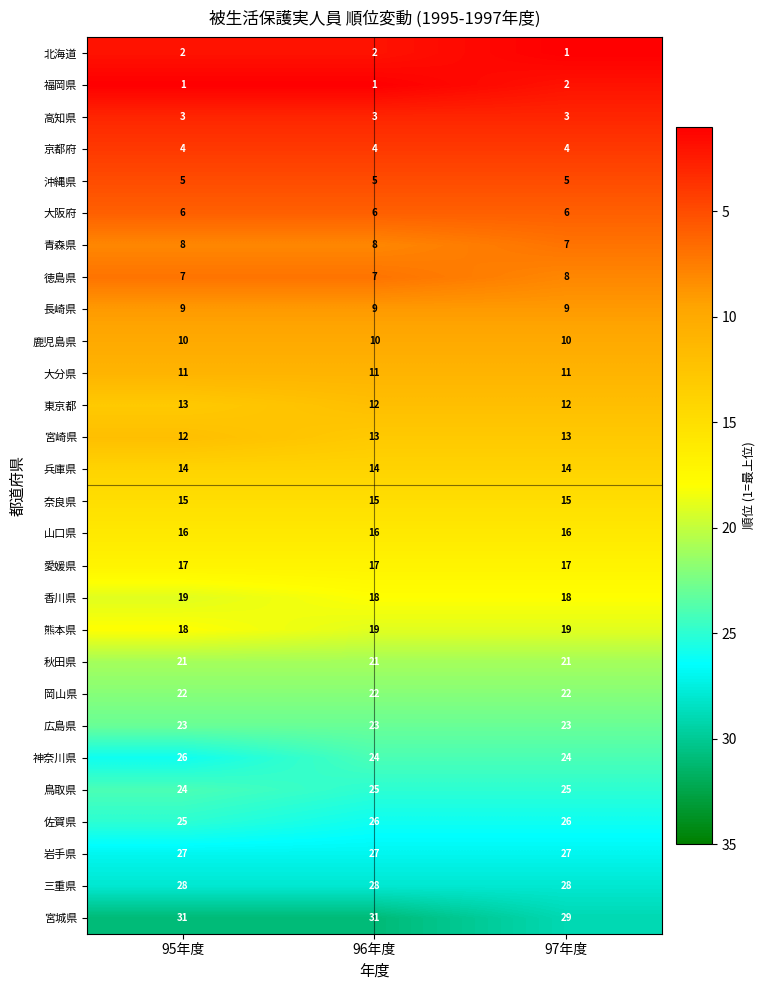

Where is 宮崎県 nearest to the value 12?

95年度